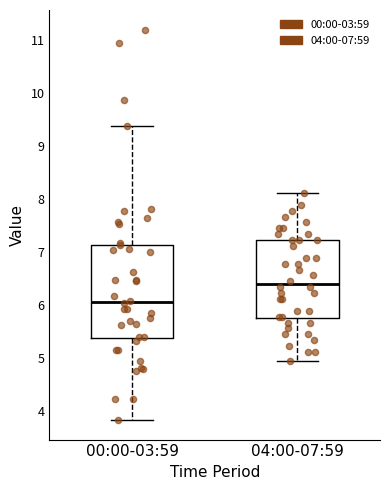

Reading left to right, read every box against the y-axis: the position of its median line, the range the box covers, and the ends of its whiskers. The values are not printed on the chart, so give them approximately, as read against the axis.

00:00-03:59: median 6.1, box 5.4 to 7.1, whiskers 3.8 to 9.4
04:00-07:59: median 6.4, box 5.8 to 7.2, whiskers 5.0 to 8.1